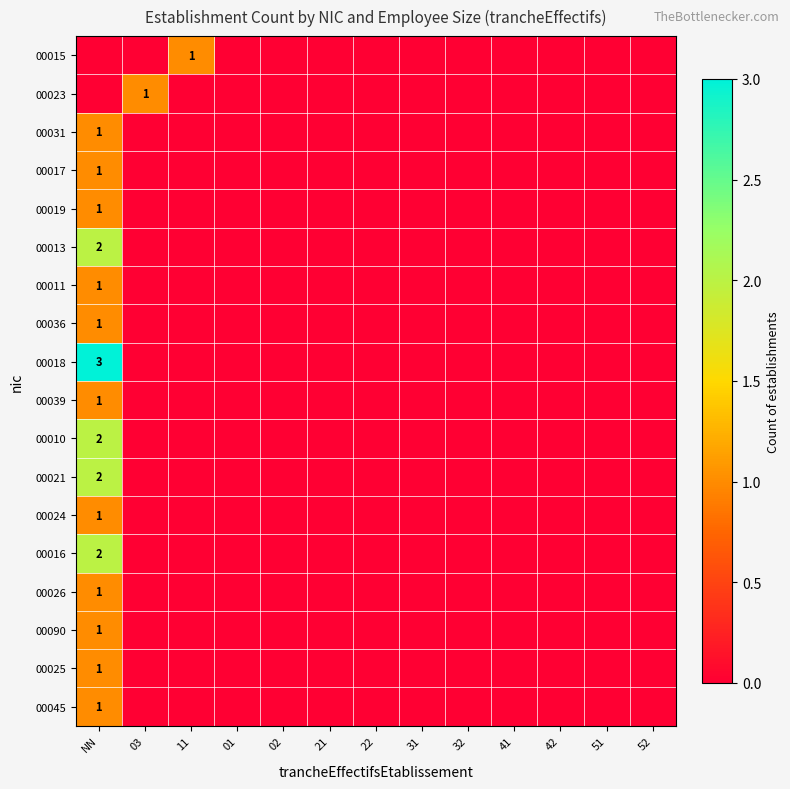

The value of 00021 at NN is 3. True or false?

False